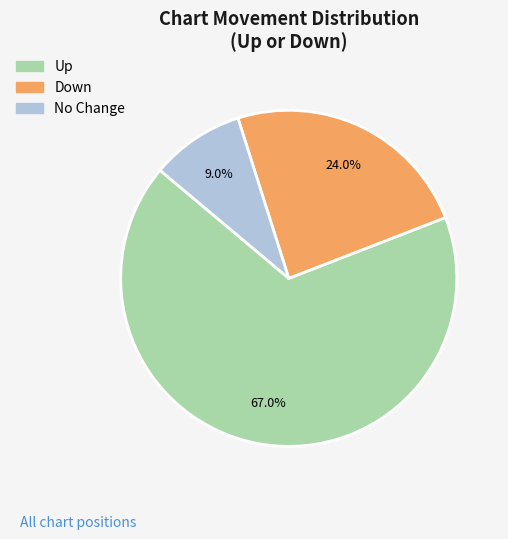

What is the ratio of the value at Up to the value at No Change?

7.4